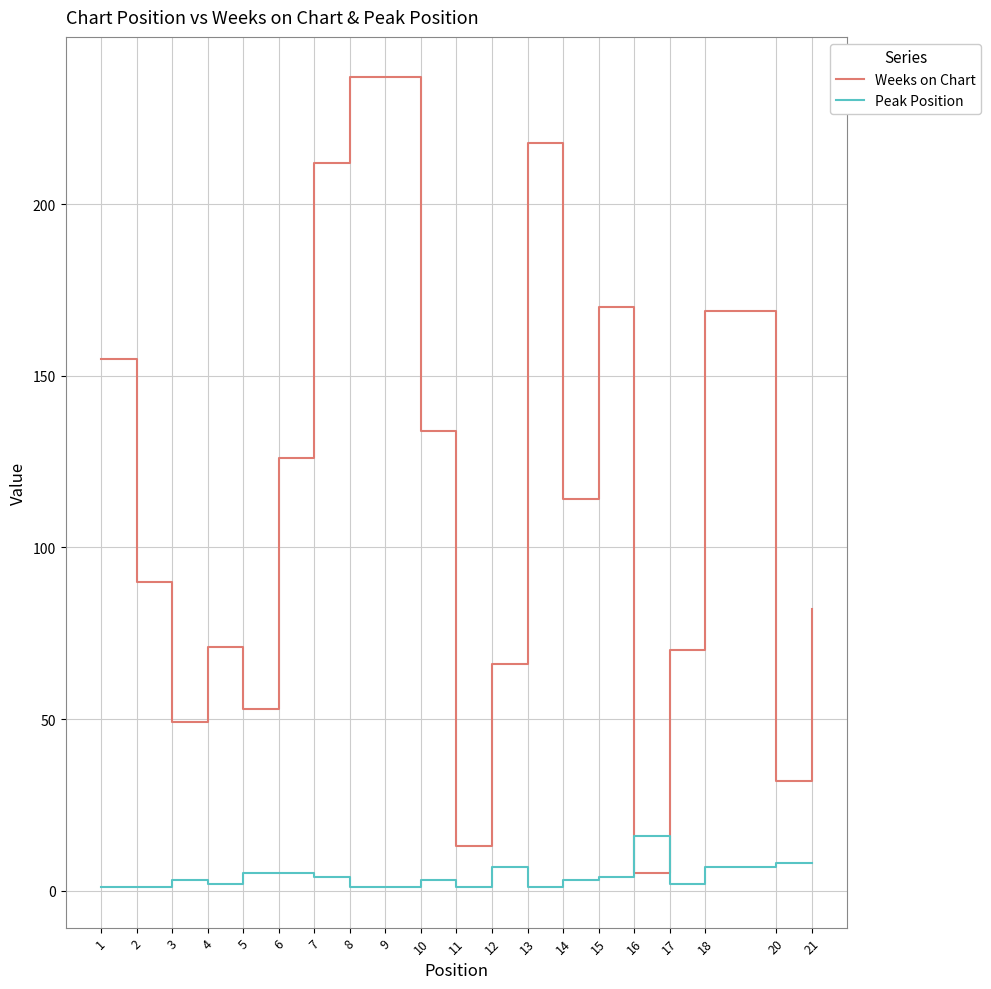

What are all the series names shown in the legend?

Weeks on Chart, Peak Position